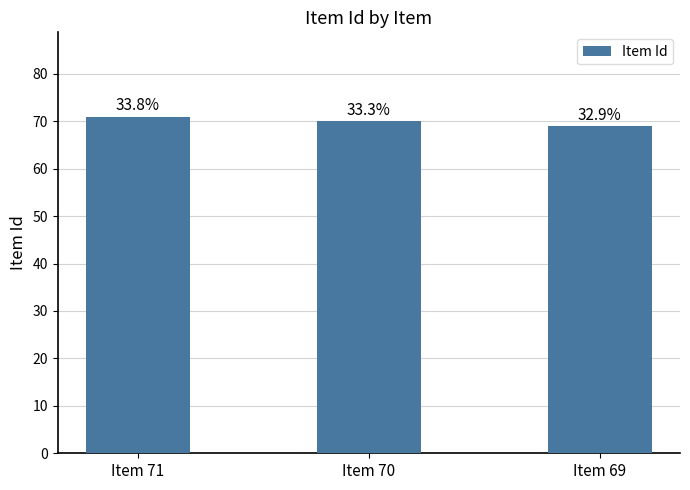

What is the value of the 3rd bar from the left?

69